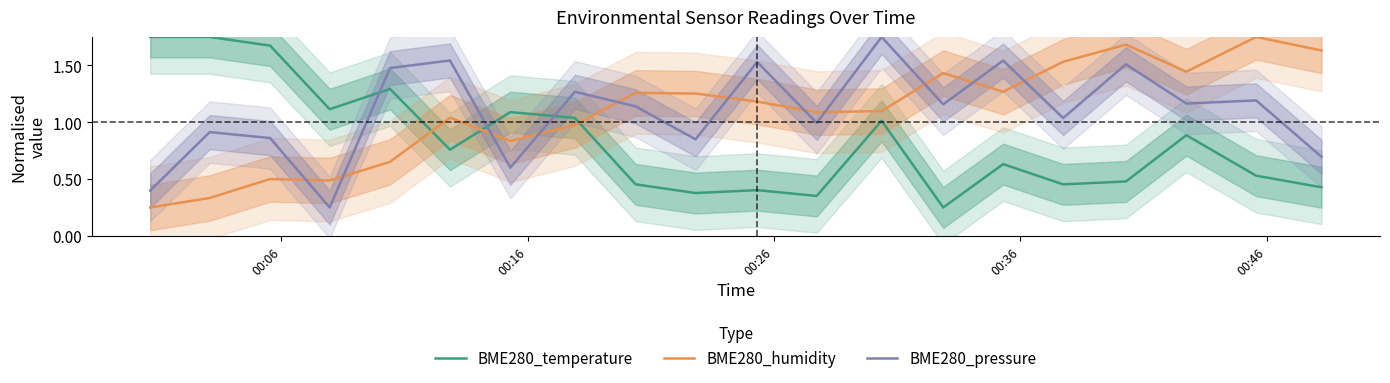

Which series ends up on top after the final intersection of BME280_temperature and BME280_pressure?

BME280_pressure